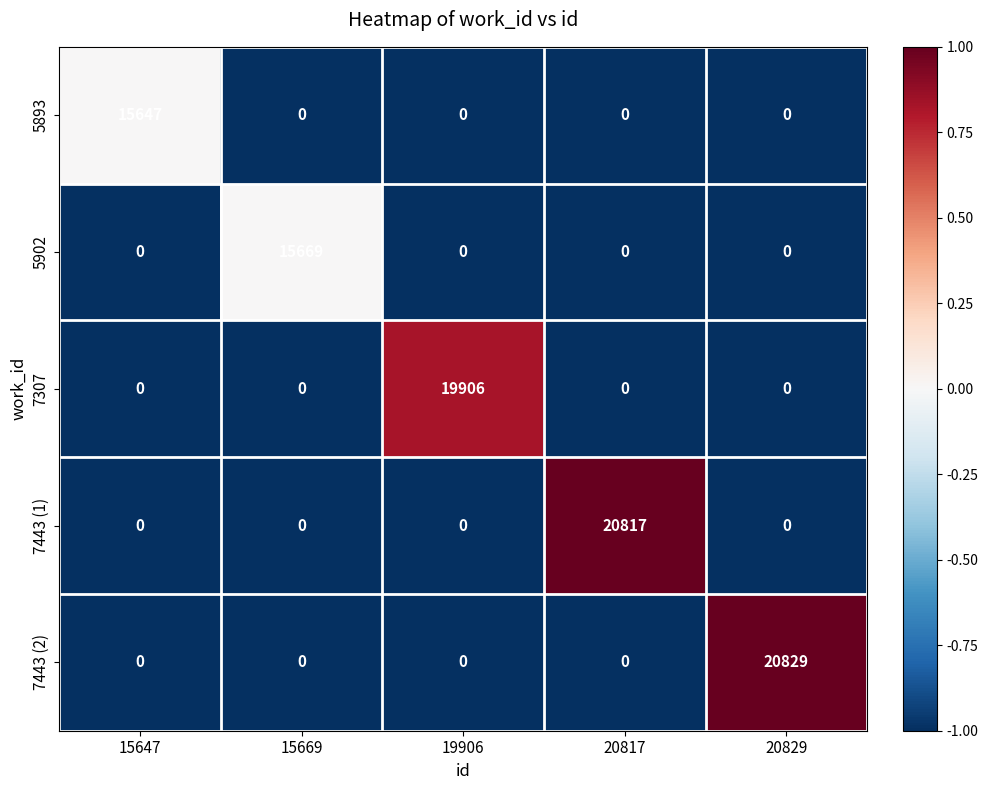

Reading right to left, list all the values displayed in this chart.

5893: 0	0	0	0	15647
5902: 0	0	0	15669	0
7307: 0	0	19906	0	0
7443 (1): 0	20817	0	0	0
7443 (2): 20829	0	0	0	0